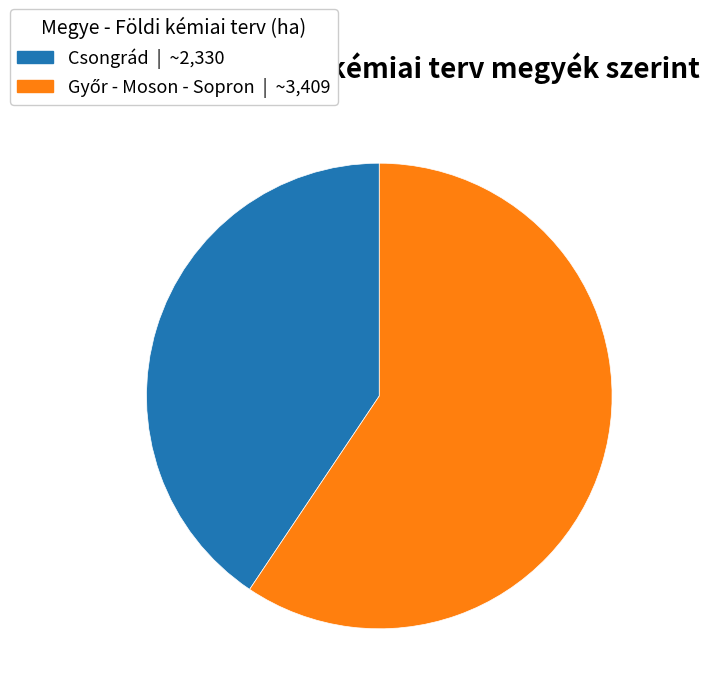

Is it true that Csongrád is 55% of the pie?

False